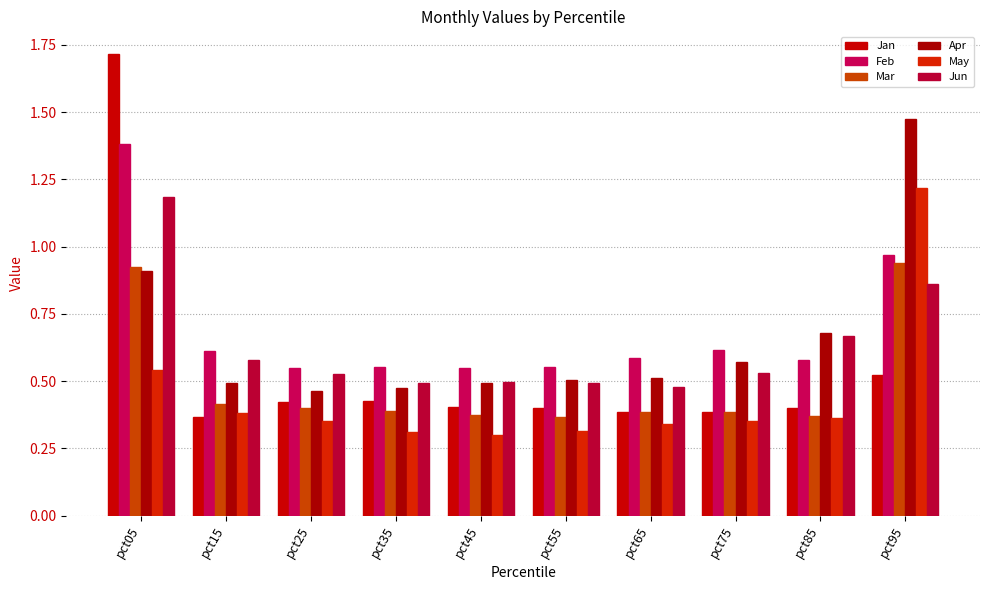

How many bars are there in each group?

6